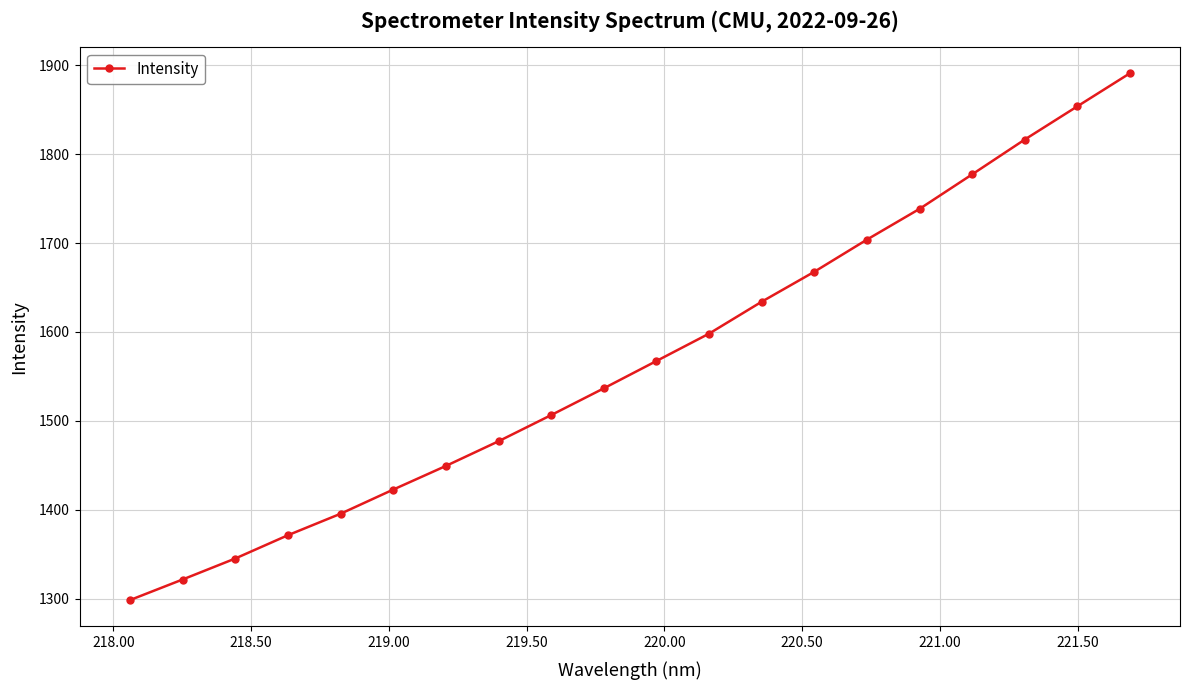

How many data points are above 1567?

10